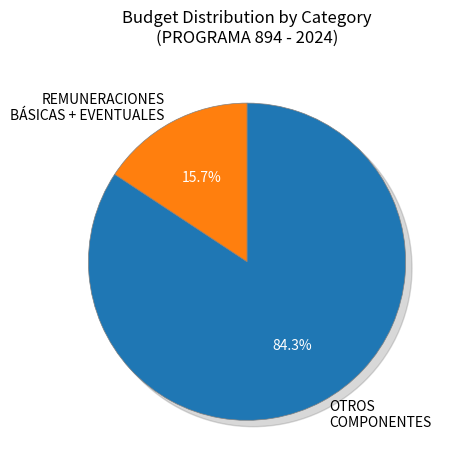

Does REMUNERACIONES represent more than half of the total?

No